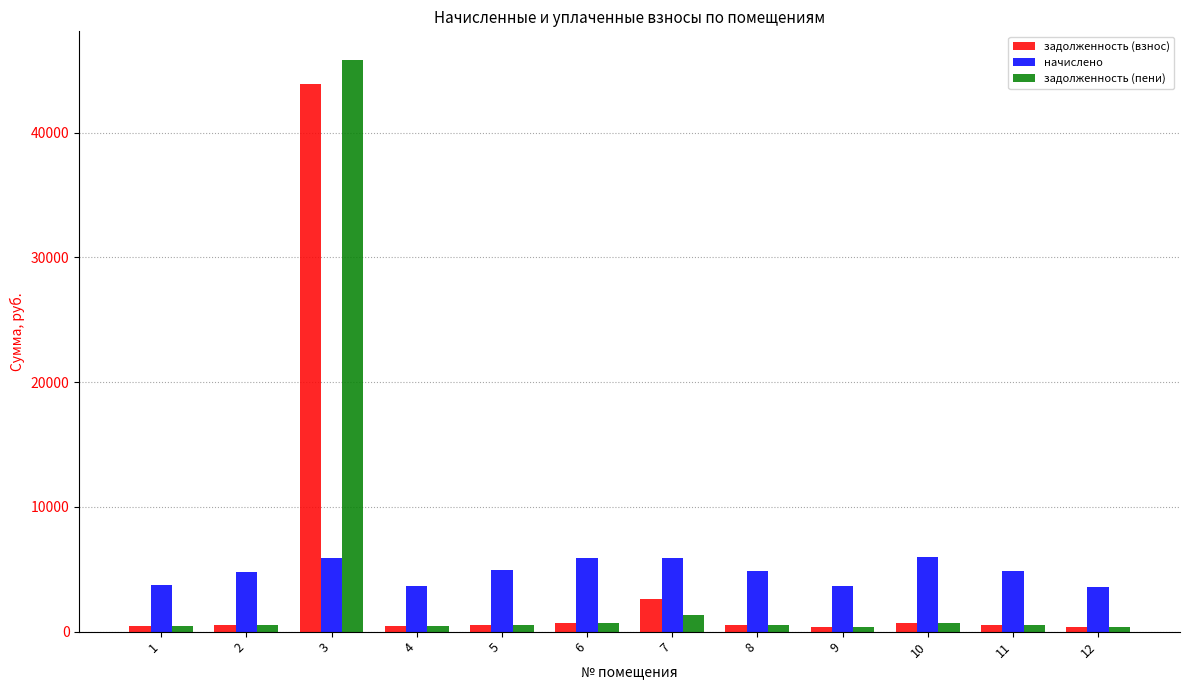

Rank the series by their maximum value, from highest to lowest.

задолженность (пени), задолженность (взнос), начислено